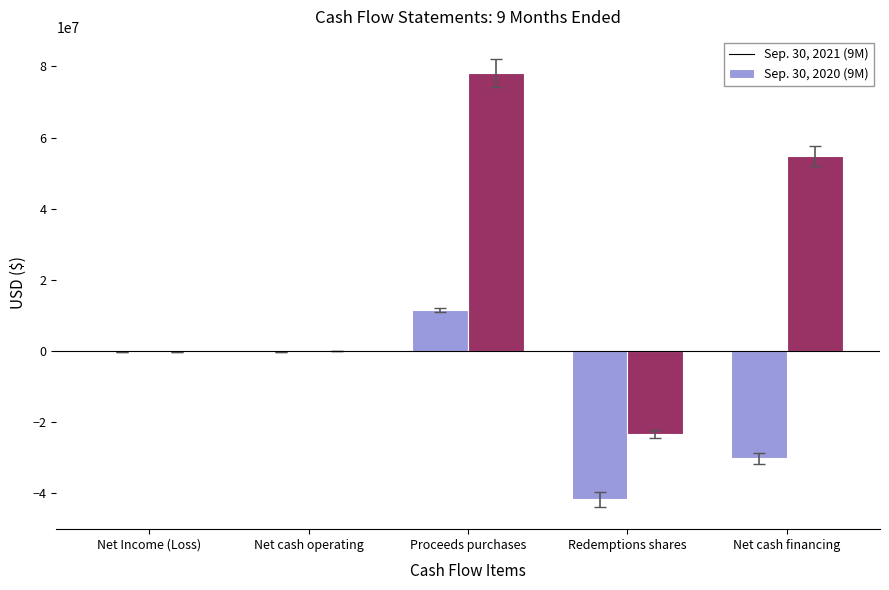

What is the sum of all Sep. 30, 2021 (9M) values?

-61339559